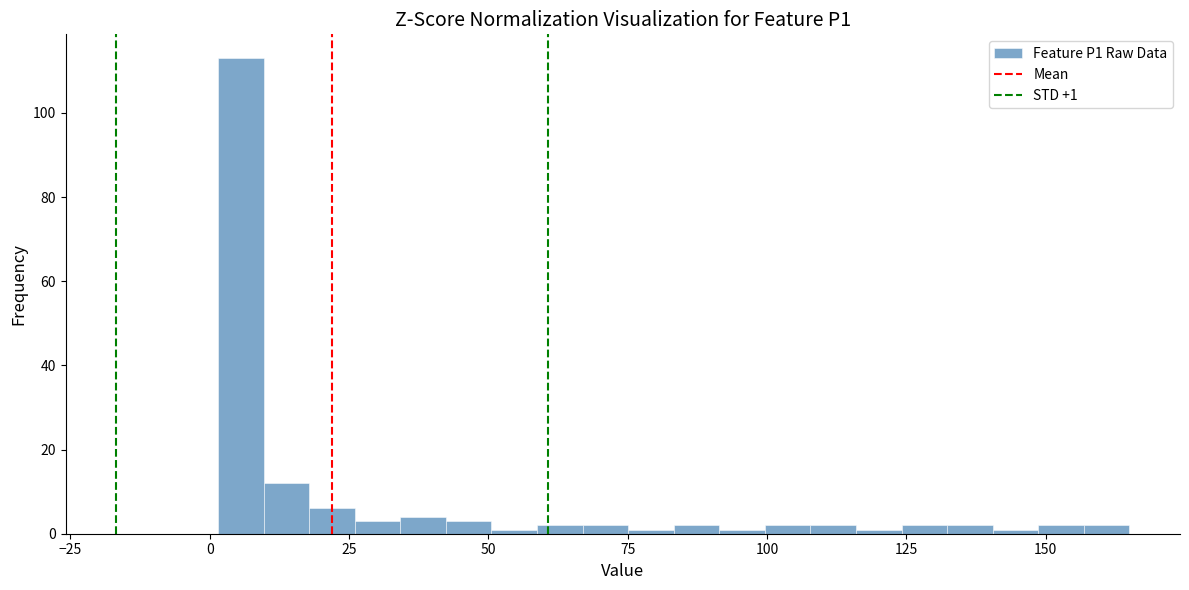

Read against the x-axis, roughly where is the centre of the tallest bar?

5